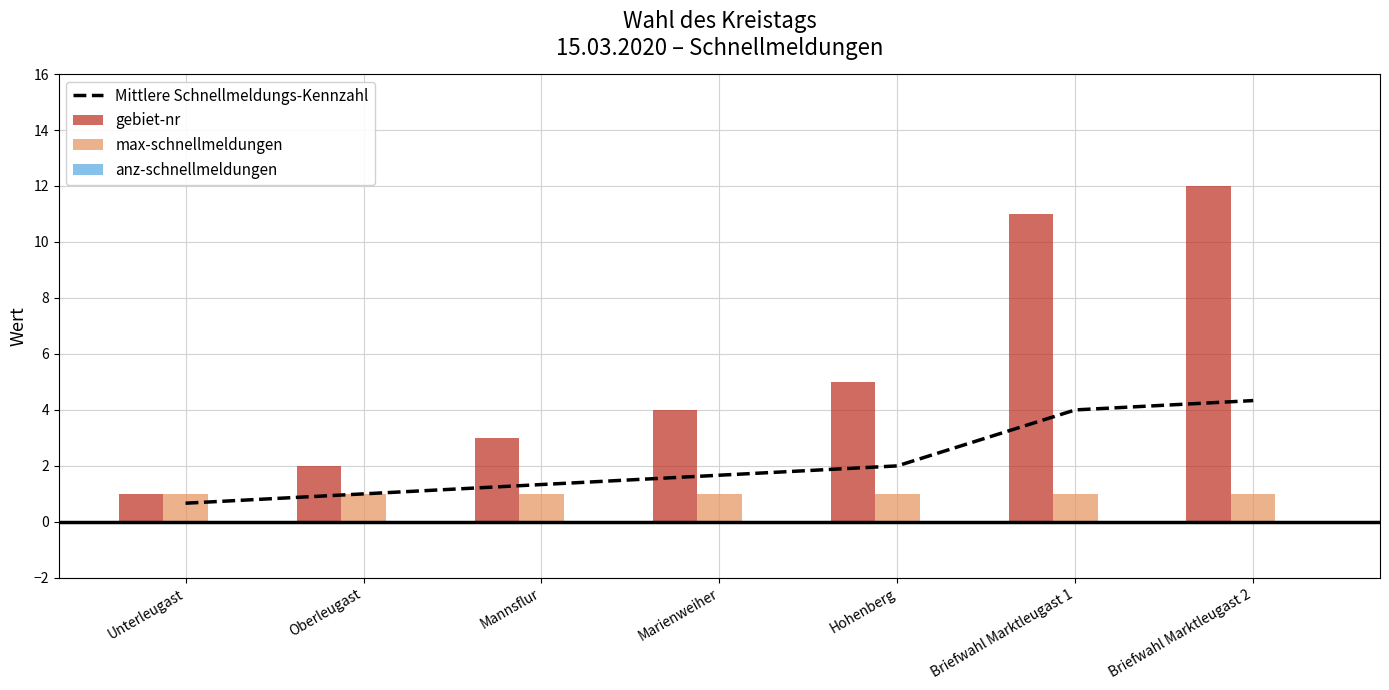

How many groups of bars are there?

7